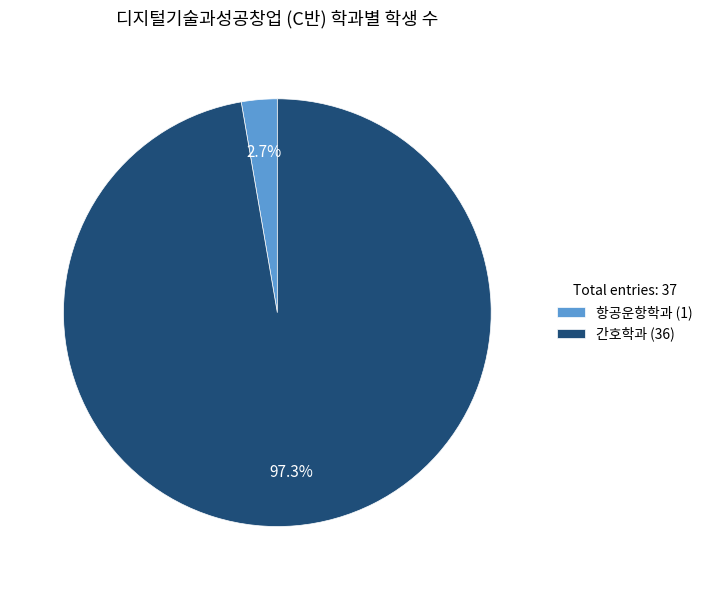

Rank the categories by value from lowest to highest.

항공운항학과, 간호학과